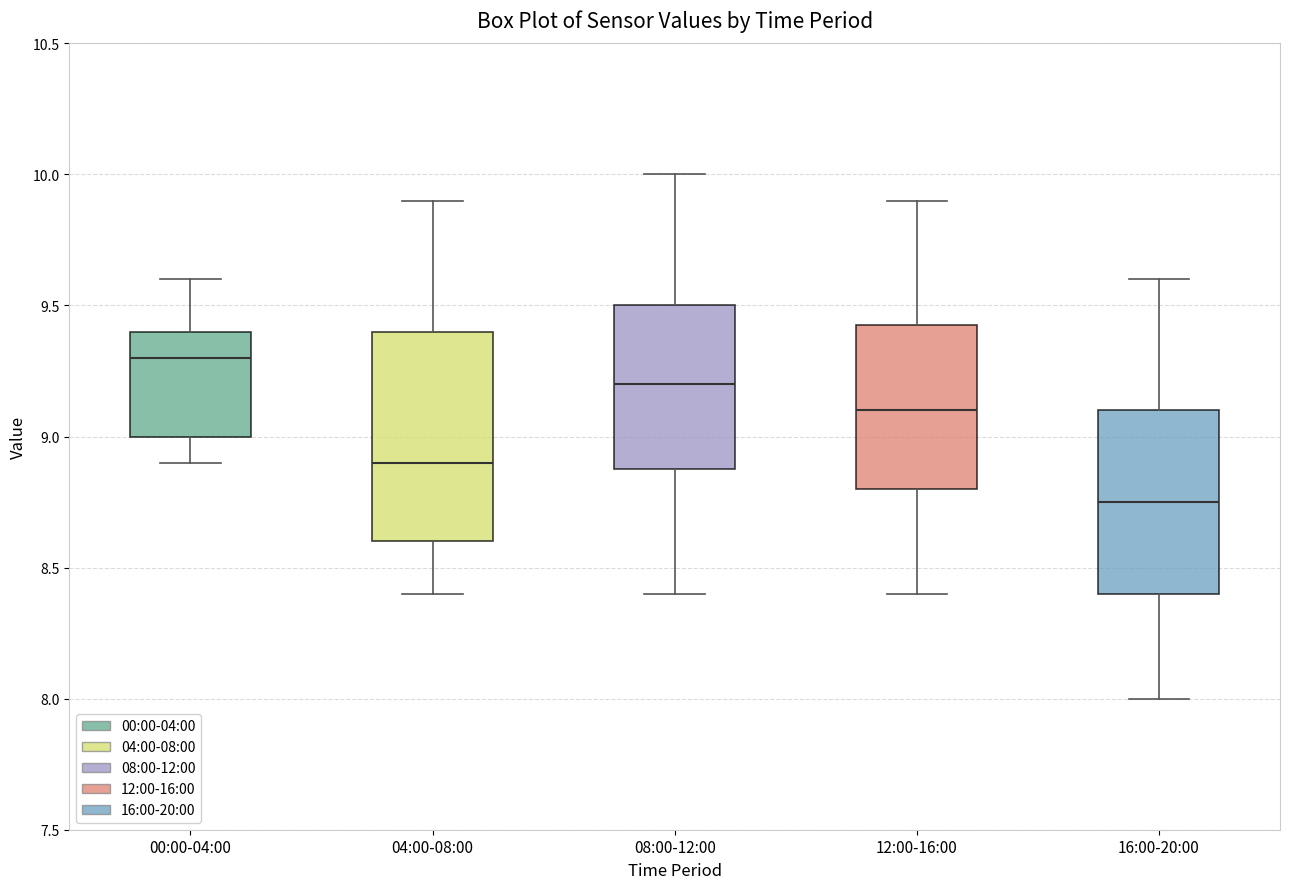

Reading left to right, read every box against the y-axis: the position of its median line, the range the box covers, and the ends of its whiskers. The values are not printed on the chart, so give them approximately, as read against the axis.

00:00-04:00: median 9.30, box 9.00 to 9.40, whiskers 8.90 to 9.60
04:00-08:00: median 8.90, box 8.60 to 9.40, whiskers 8.40 to 9.90
08:00-12:00: median 9.20, box 8.90 to 9.50, whiskers 8.40 to 10.00
12:00-16:00: median 9.10, box 8.80 to 9.45, whiskers 8.40 to 9.90
16:00-20:00: median 8.75, box 8.40 to 9.10, whiskers 8.00 to 9.60